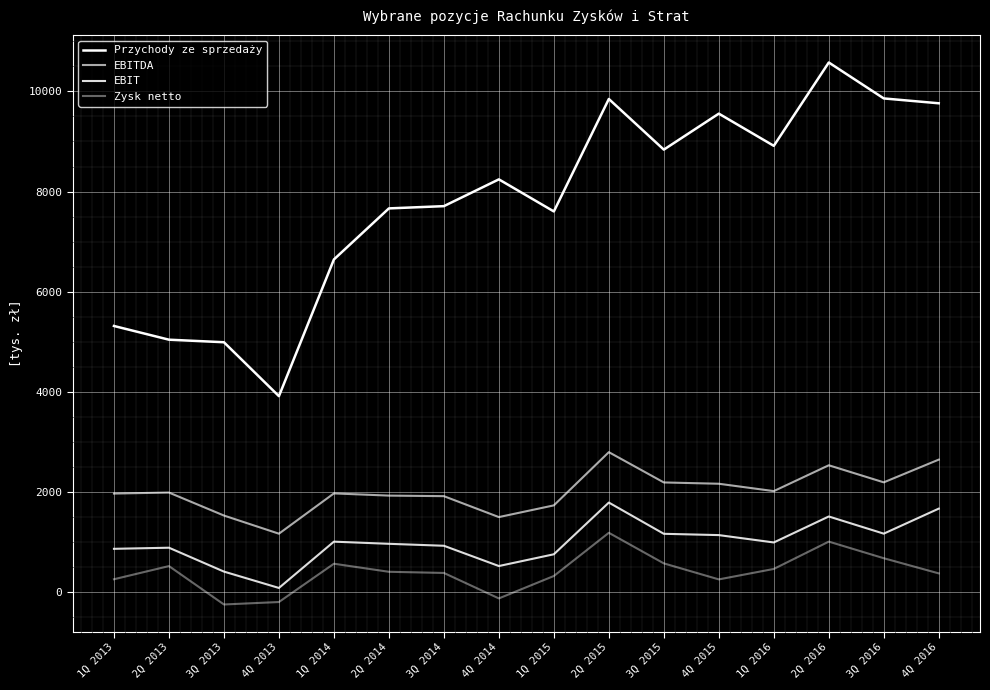

The Zysk netto series shows 1631 at 2Q 2016. True or false?

False